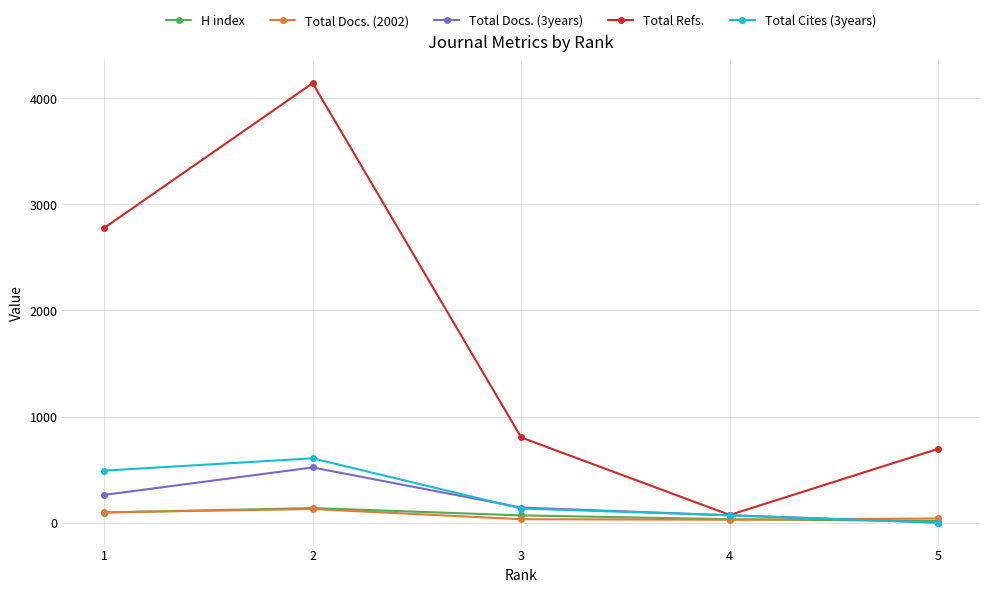

Which series has the largest range (max minus min)?

Total Refs.